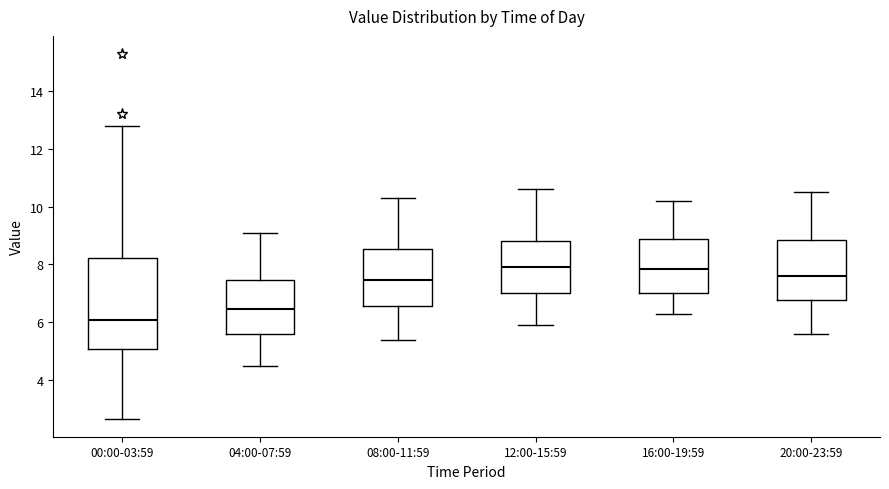

Reading left to right, read every box against the y-axis: the position of its median line, the range the box covers, and the ends of its whiskers. The values are not printed on the chart, so give them approximately, as read against the axis.

00:00-03:59: median 6.0, box 5.0 to 8.2, whiskers 2.6 to 12.8
04:00-07:59: median 6.4, box 5.6 to 7.4, whiskers 4.6 to 9.2
08:00-11:59: median 7.4, box 6.6 to 8.6, whiskers 5.4 to 10.4
12:00-15:59: median 8.0, box 7.0 to 8.8, whiskers 6.0 to 10.6
16:00-19:59: median 7.8, box 7.0 to 8.8, whiskers 6.4 to 10.2
20:00-23:59: median 7.6, box 6.8 to 8.8, whiskers 5.6 to 10.6